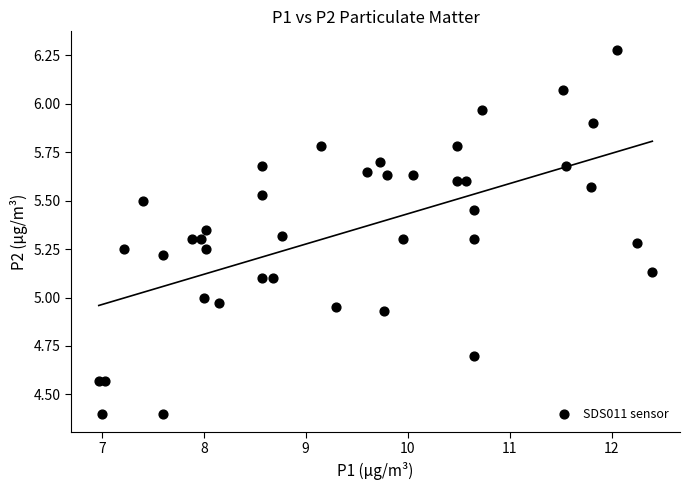

What is the range of X values (max minus min)?

5.4